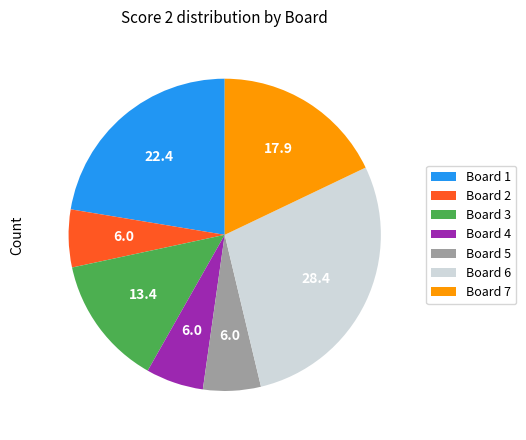

Is there a majority slice in this chart?

No